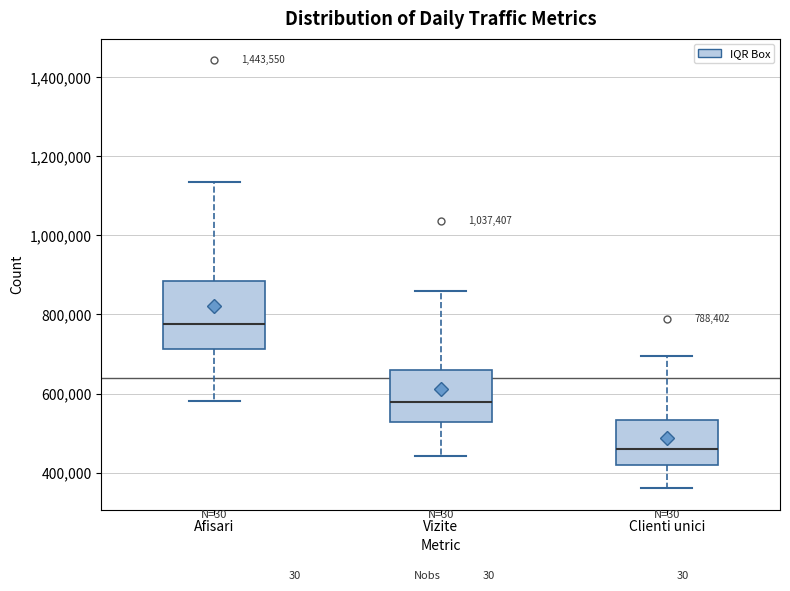

Which box is the tallest, from its lower edge to its upper edge?

Afisari